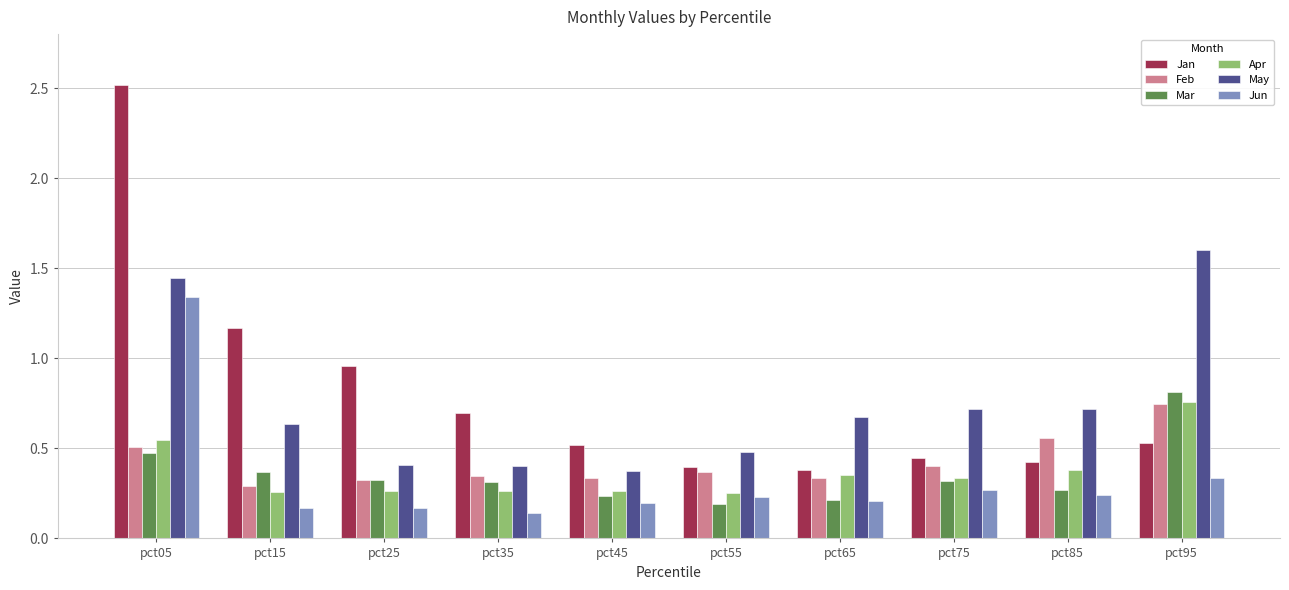

Is the value of Jun at pct85 greater than the value of Mar at pct35?

No